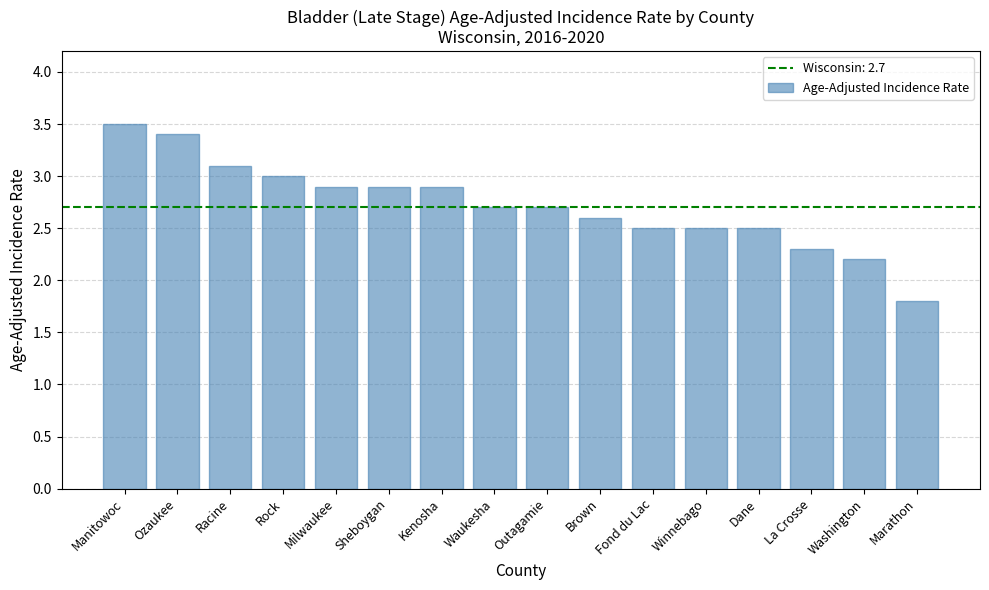

What is the average value?

2.7